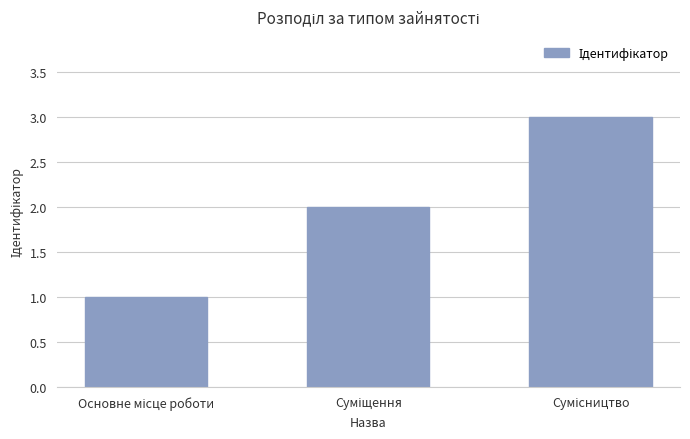

What is the greatest value displayed?

3